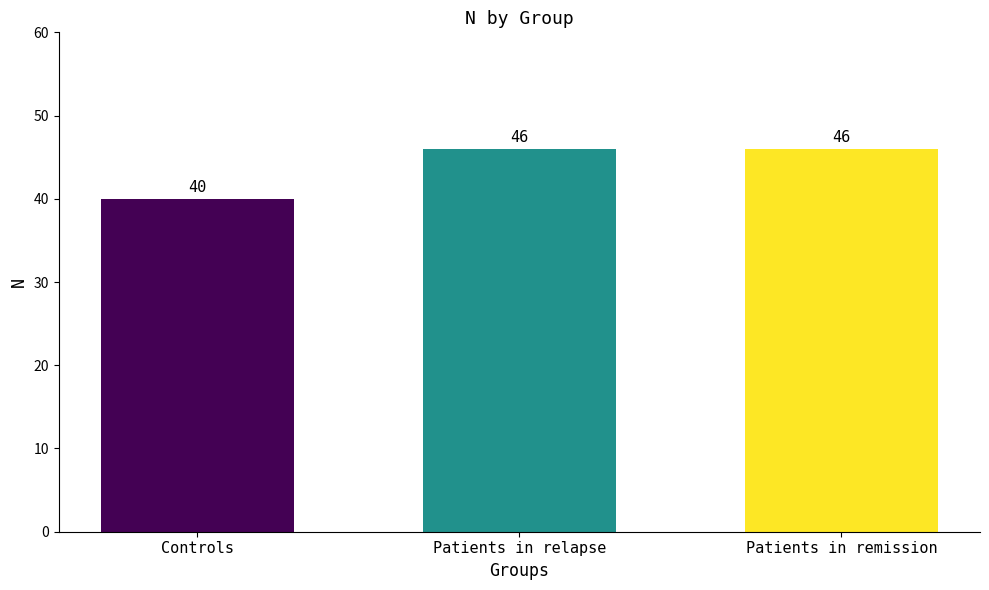

How many categories are shown in the chart?

3